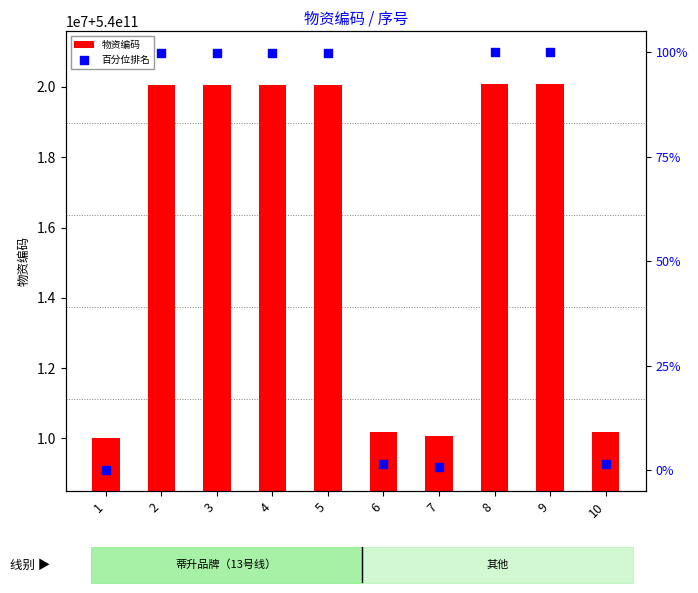

What are all the series names shown in the legend?

物资编码, 百分位排名